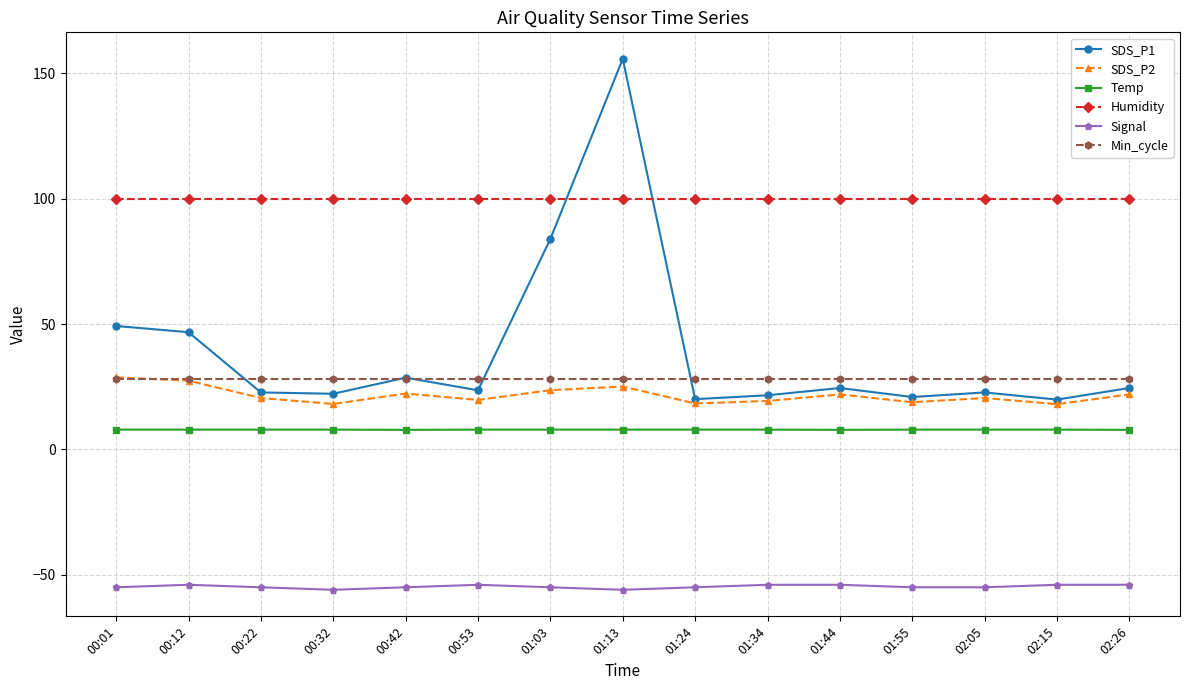

What is the label of the 1st point from the left?

00:01